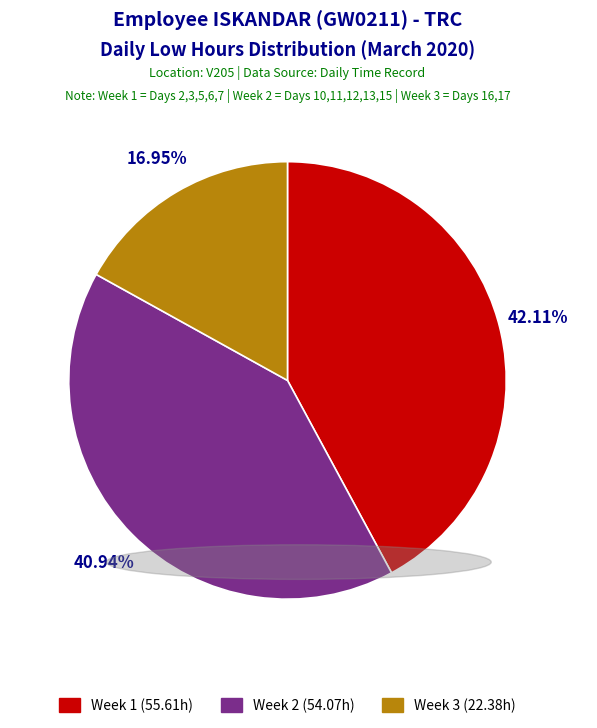

Does Week 3 (22.38h) account for over 50% of the chart?

No